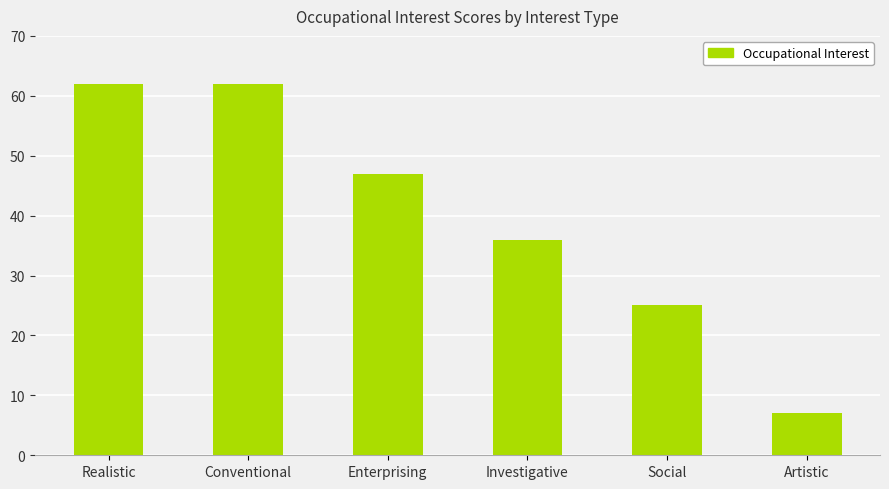

What is the average value?

40